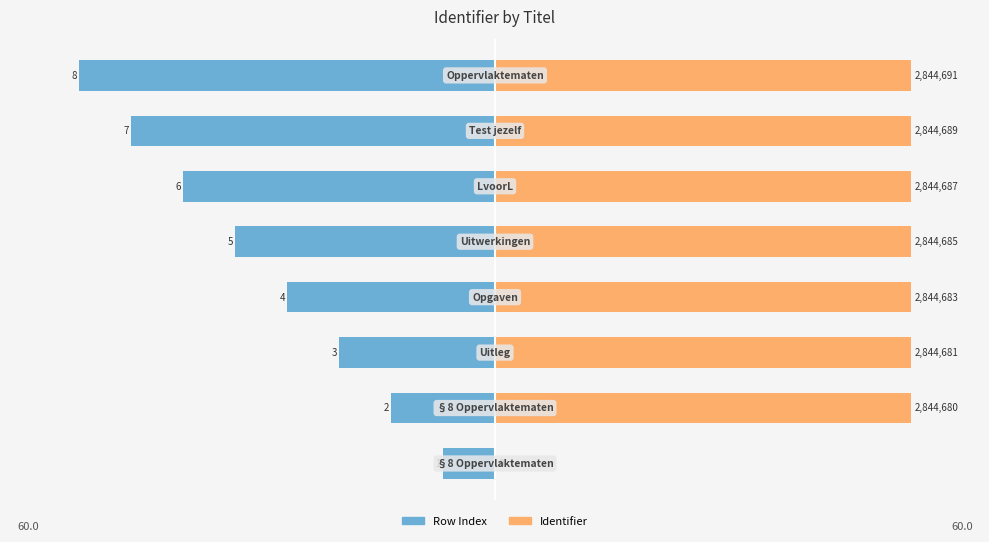

How many categories are shown in the chart?

8